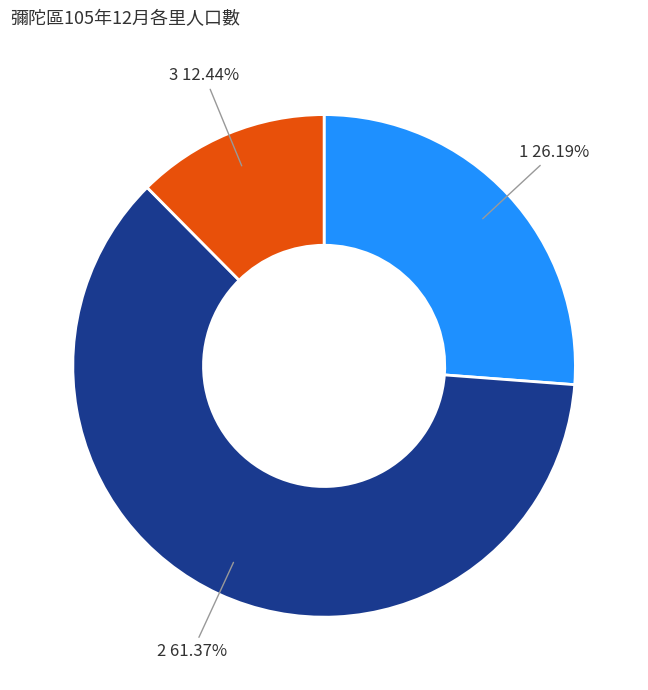

Is there any slice that represents more than half of the pie?

Yes